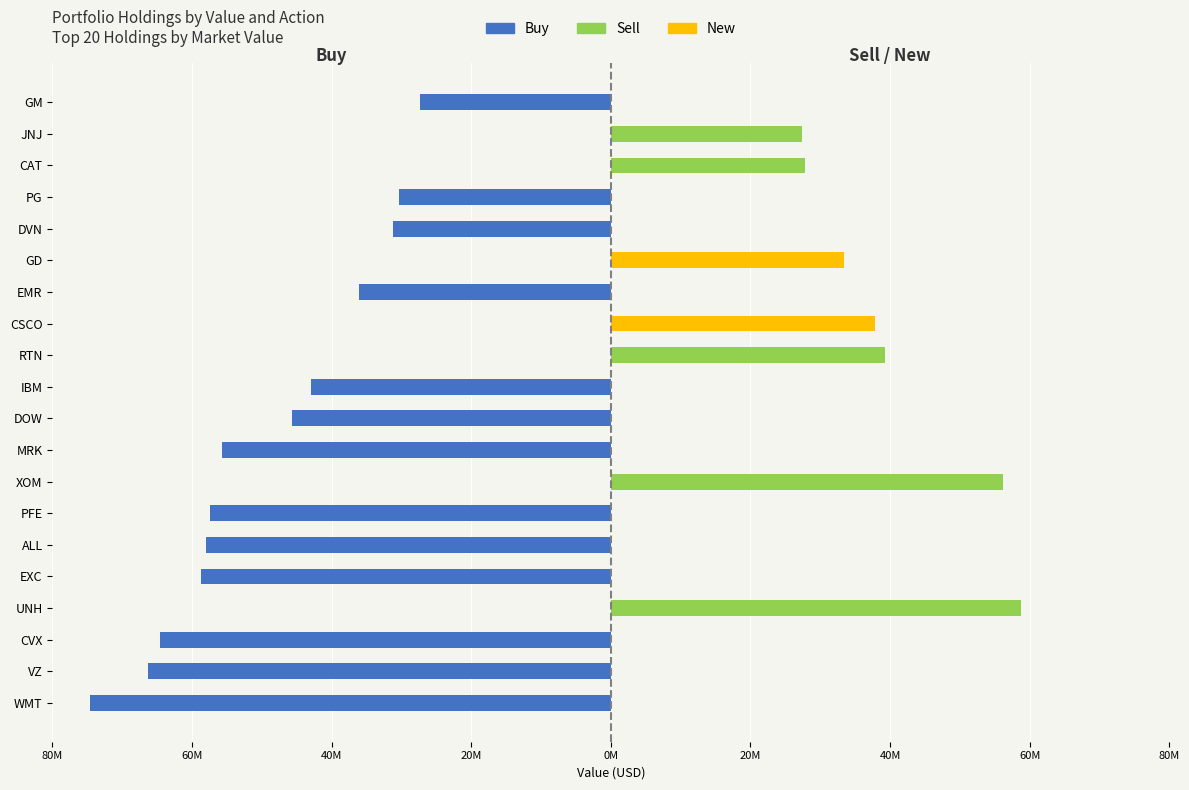

Between PG and CAT, which series saw the biggest shift?

Buy